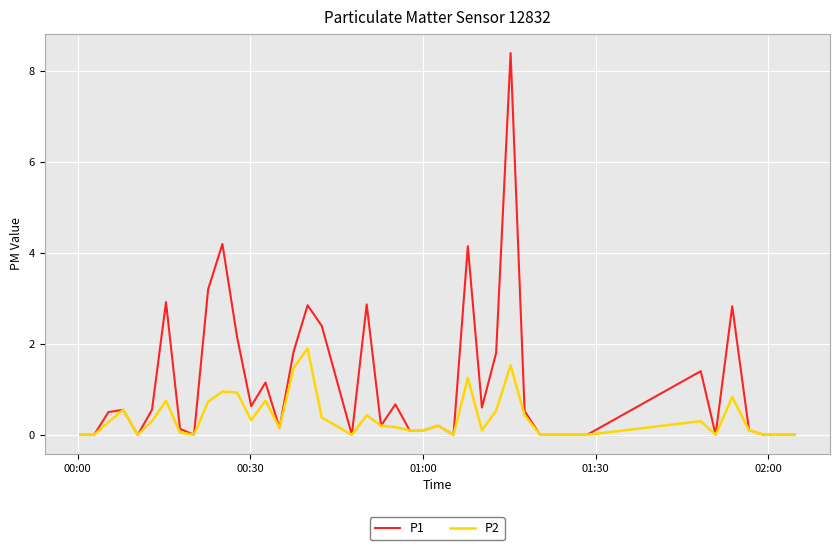

What is the maximum value shown in the chart?

8.4